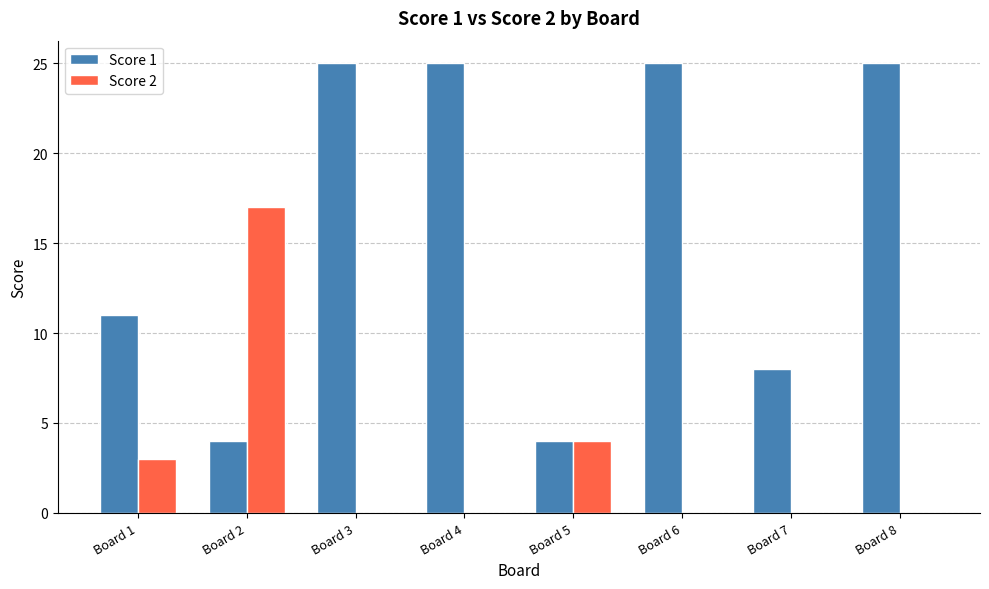

True or false: Score 1 has a value of 2 at Board 7.

False